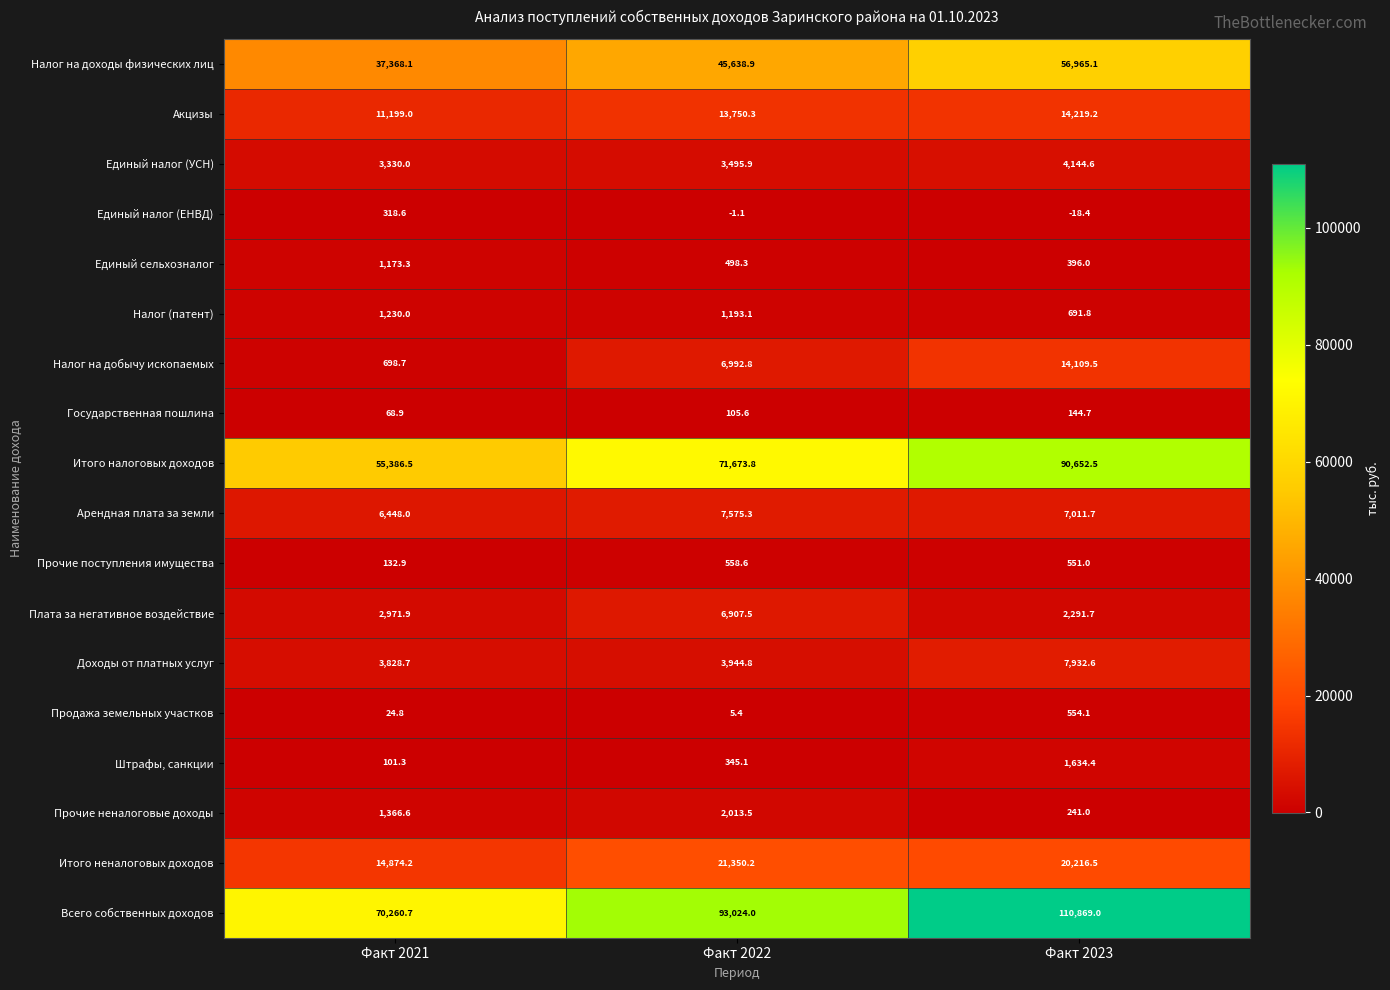

Which series has the widest spread of values?

Всего собственных доходов